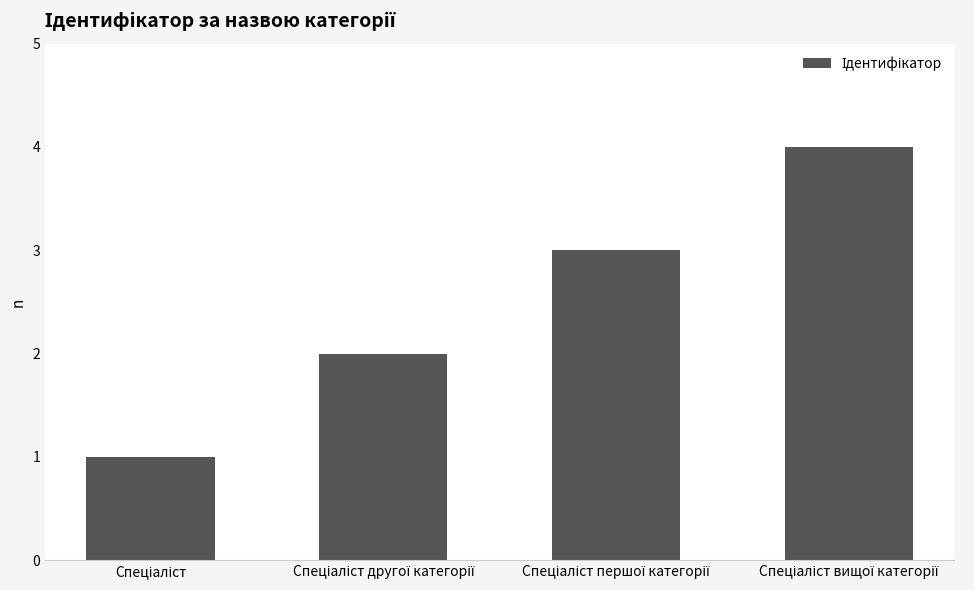

What is the difference between the maximum and minimum values?

3